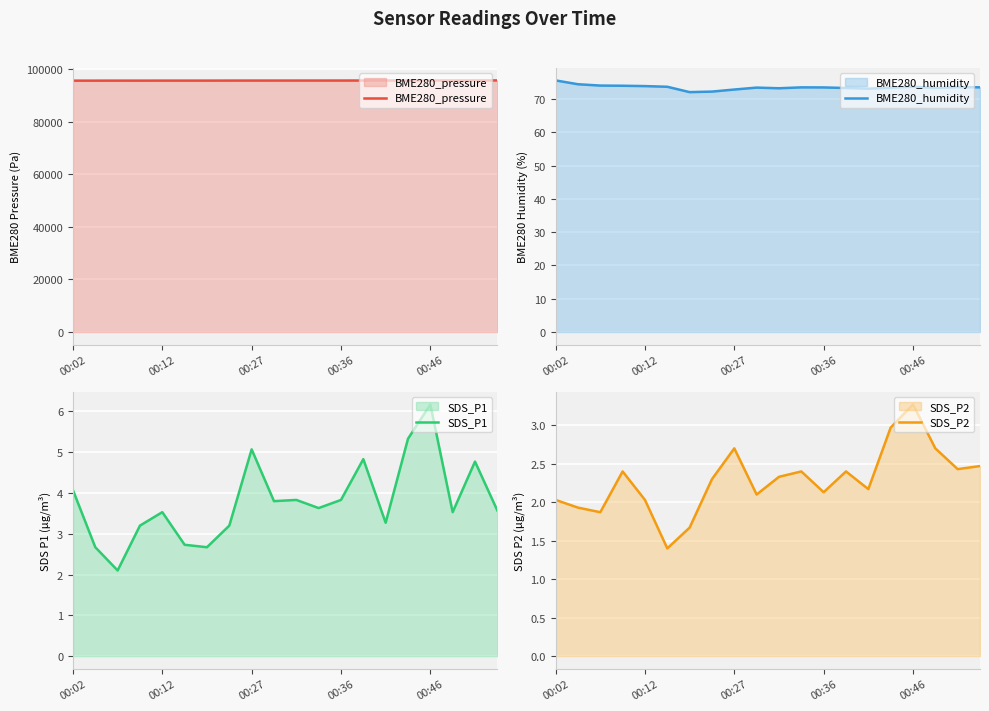

At which label does SDS_P1 first exceed 3?

00:02